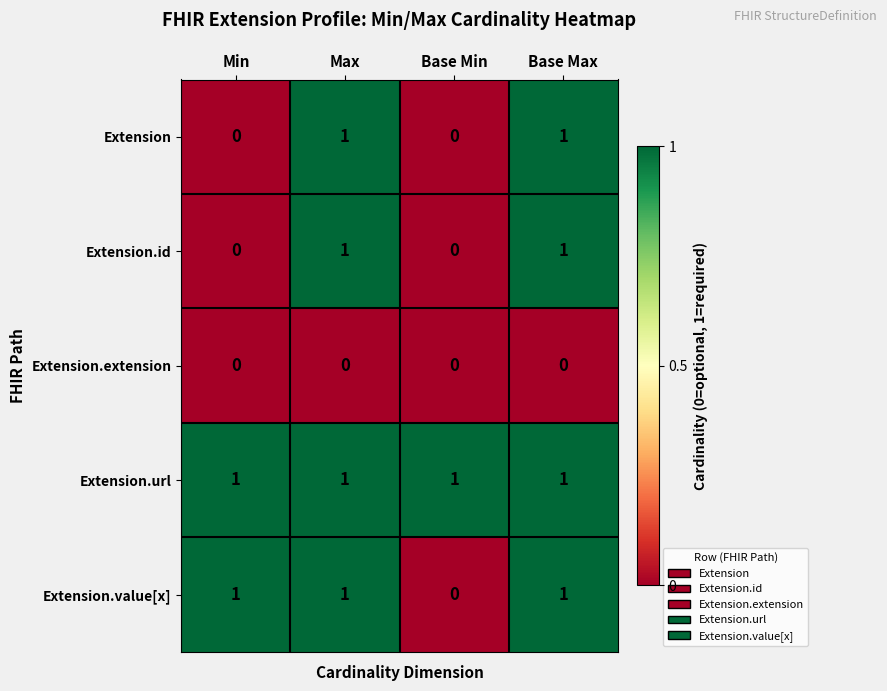

The value of Extension.value[x] at Base Min is 0. True or false?

True